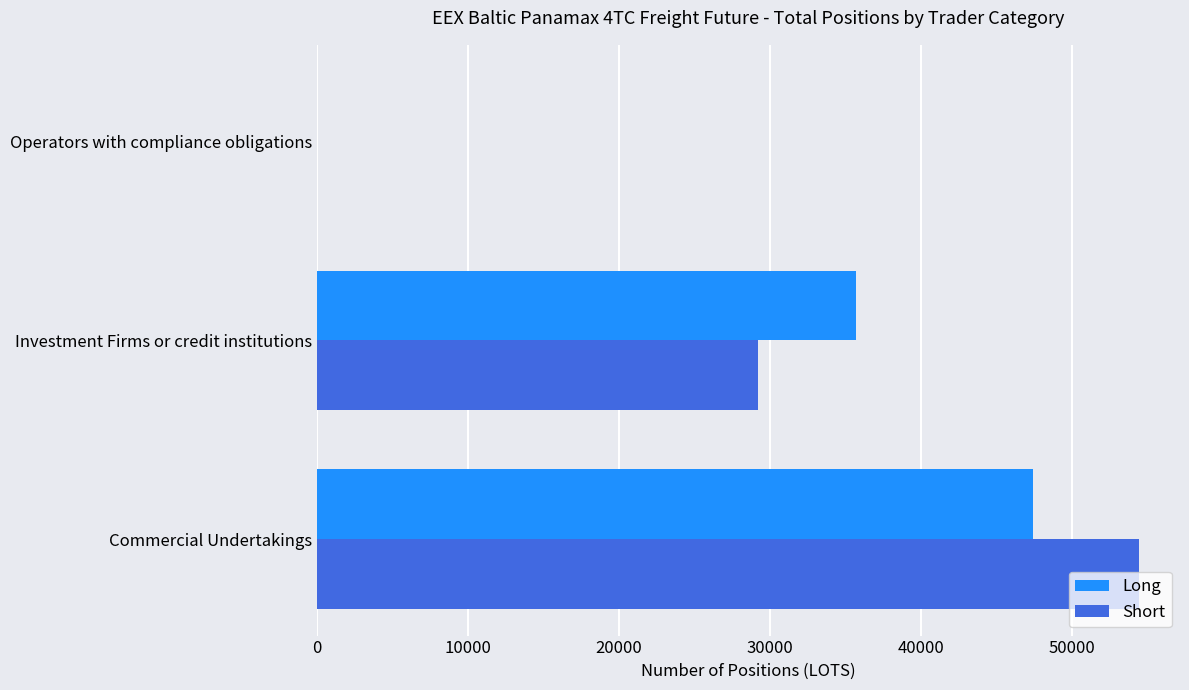

What is the sum of all Long values?

83184.0